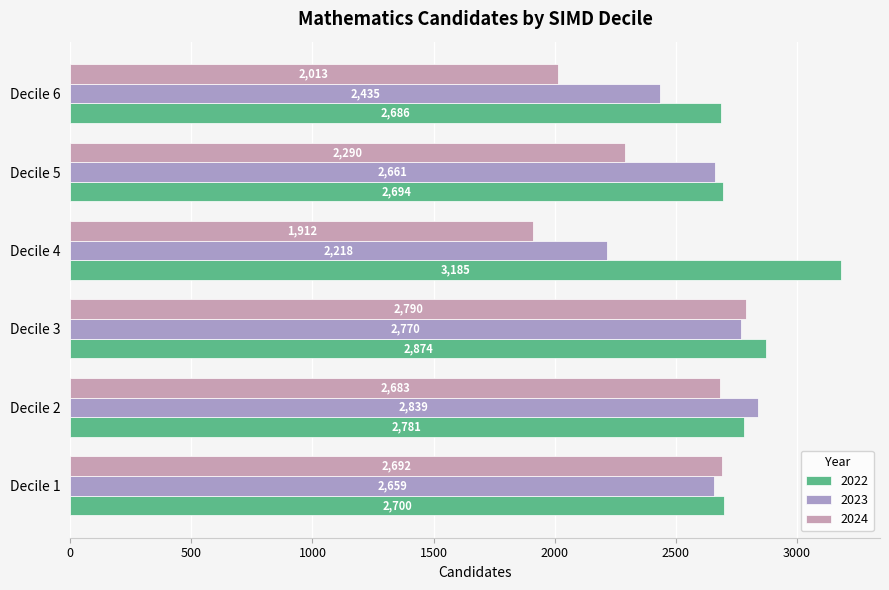

What is the difference between the maximum and second lowest values in the 2022 series?

491